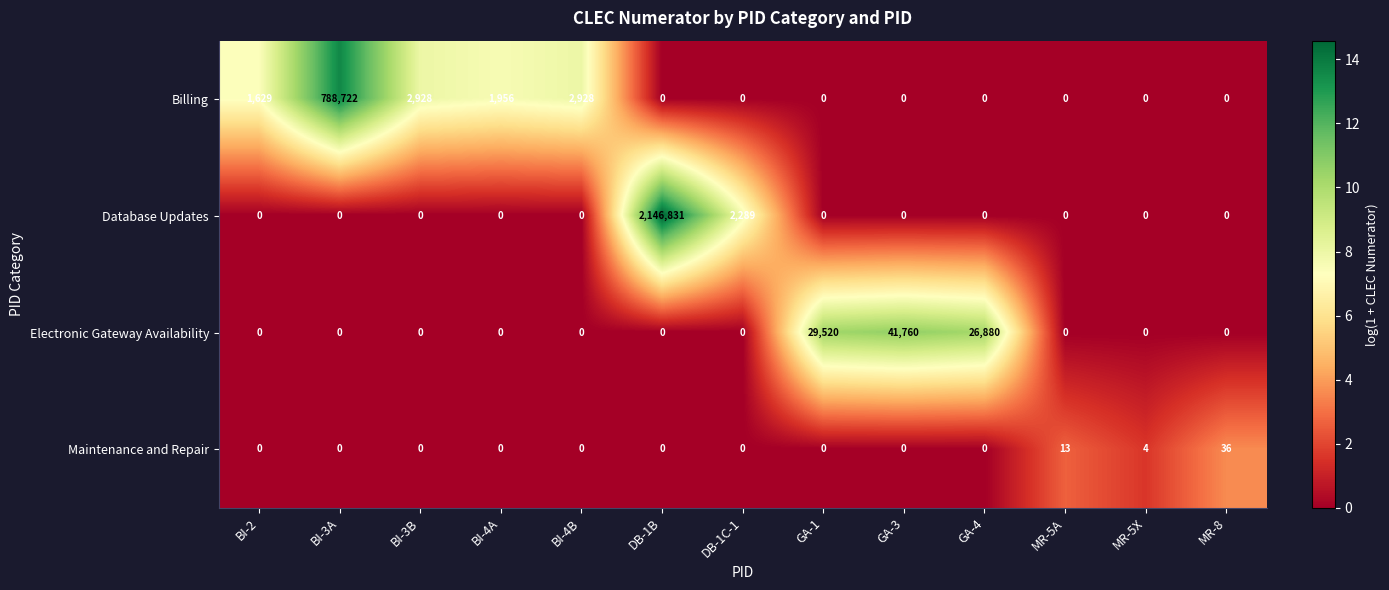

What is the greatest value displayed?

2146831